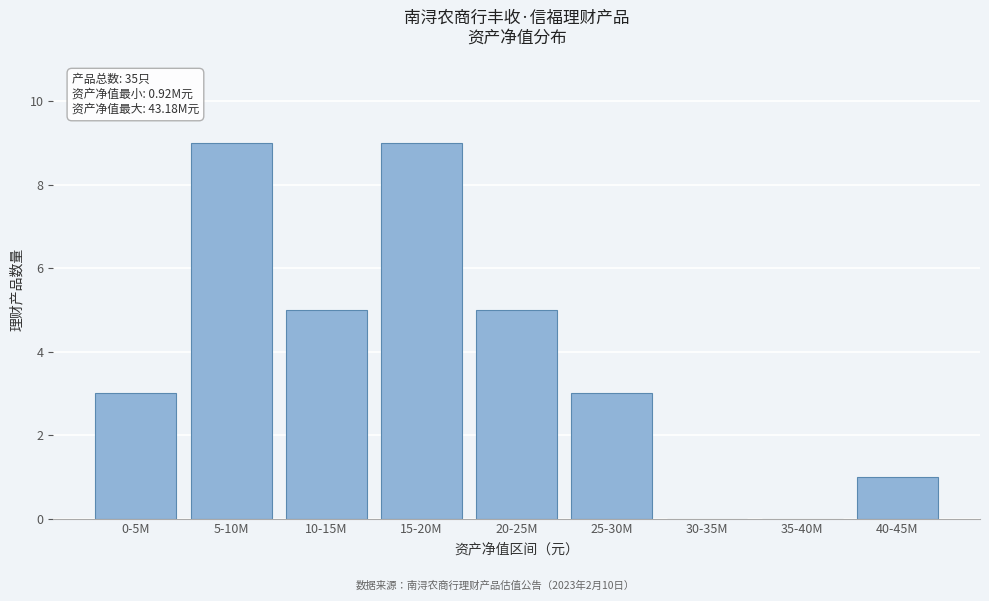

Reading right to left, extract all data points from this chart.

40-45M=1	35-40M=0	30-35M=0	25-30M=3	20-25M=5	15-20M=9	10-15M=5	5-10M=9	0-5M=3